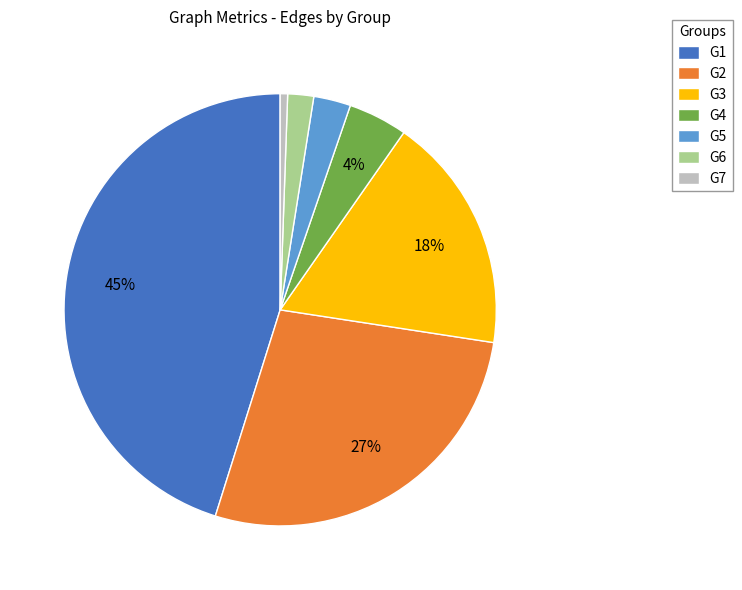

What is the ratio of the value at G5 to the value at G2?

0.1